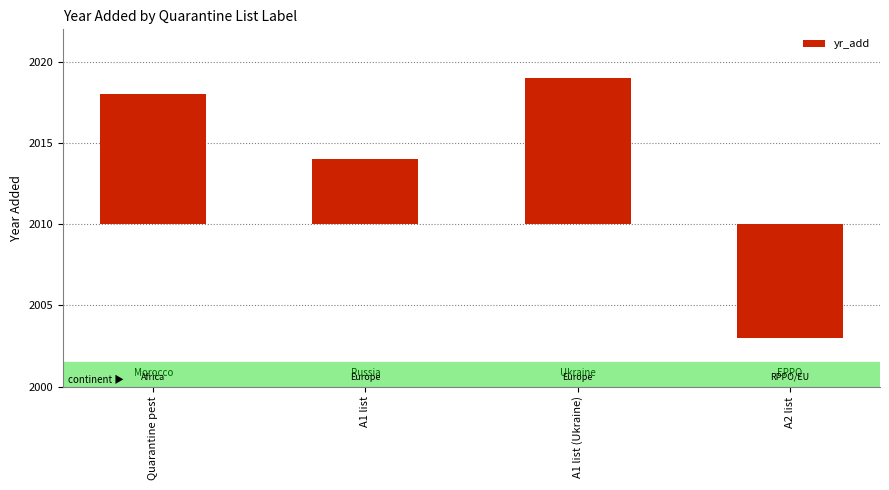

Reading left to right, list all the values displayed in this chart.

8	4	9	-7